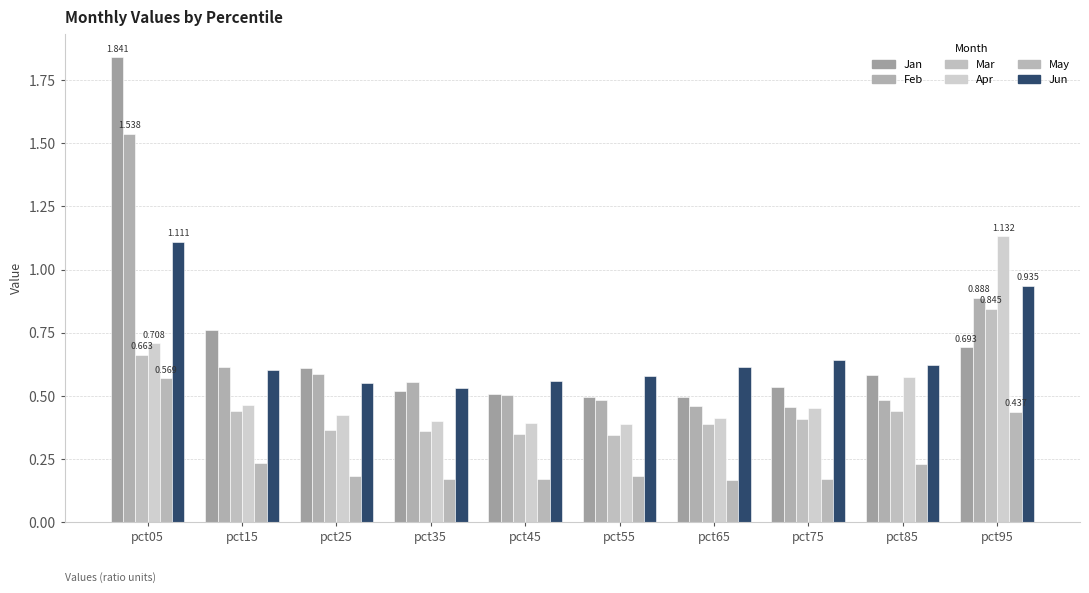

What is the difference between the Jan values at pct35 and pct95?

0.2